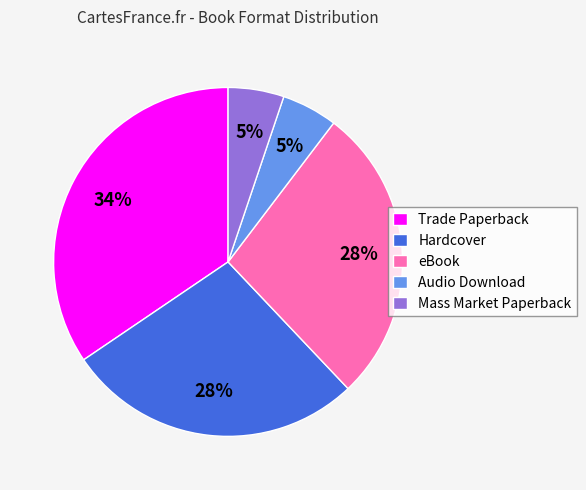

Is the sum of eBook and Audio Download greater than half?

No